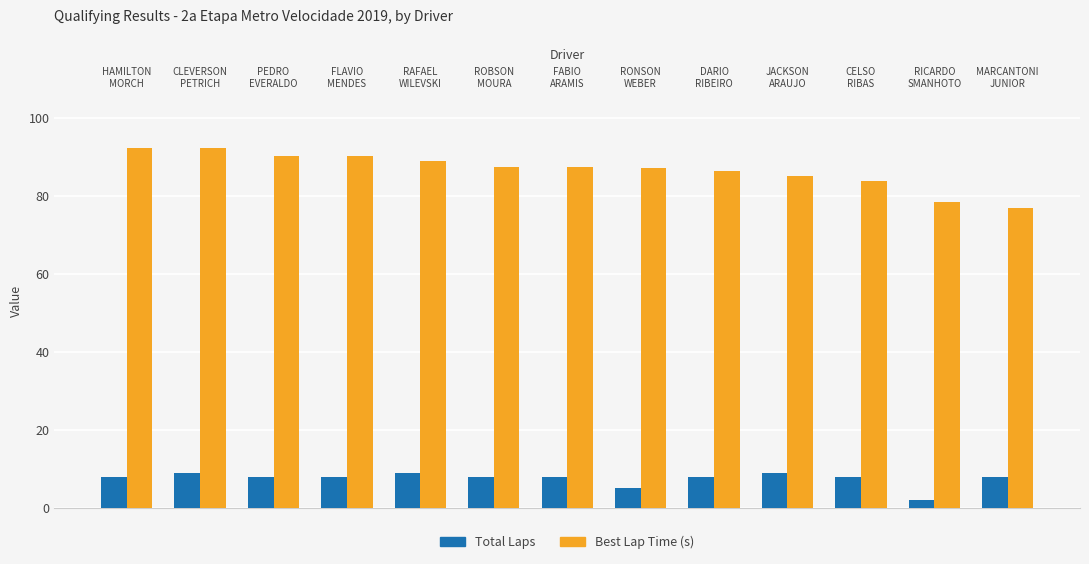

Which series has the widest spread of values?

Best Lap Time (s)